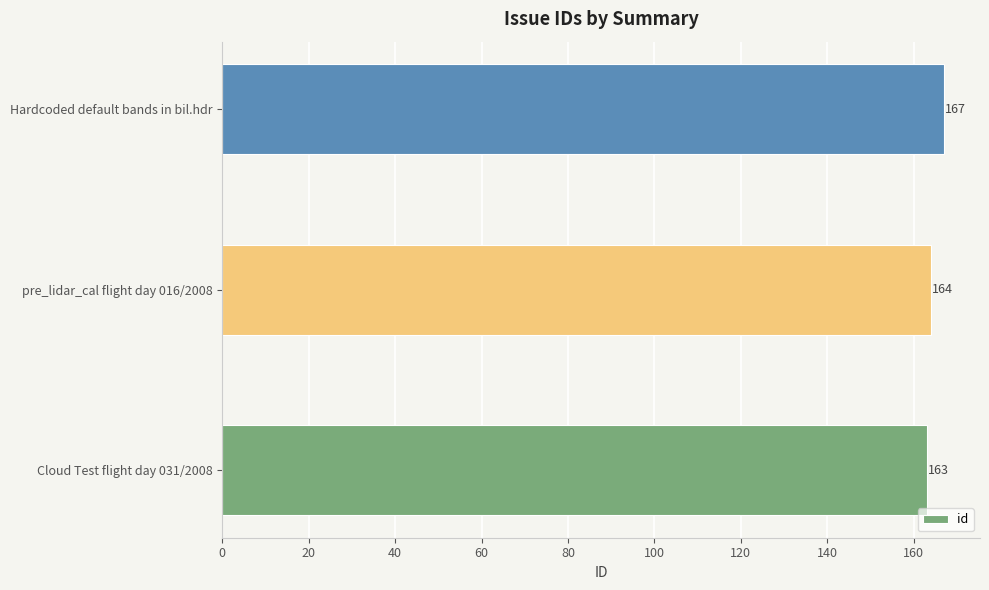

What is the sum of all values?

494